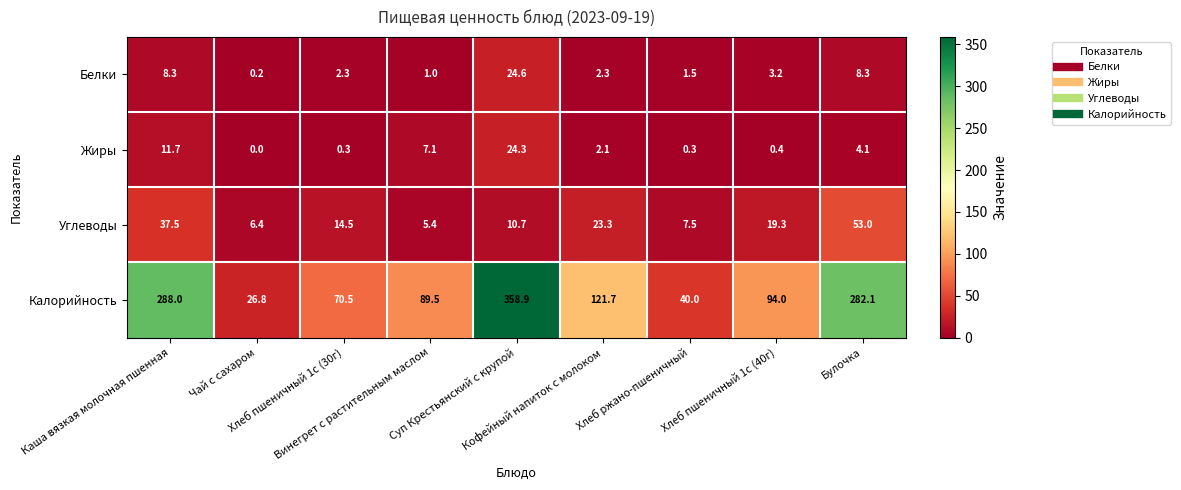

Which series has the widest spread of values?

Калорийность